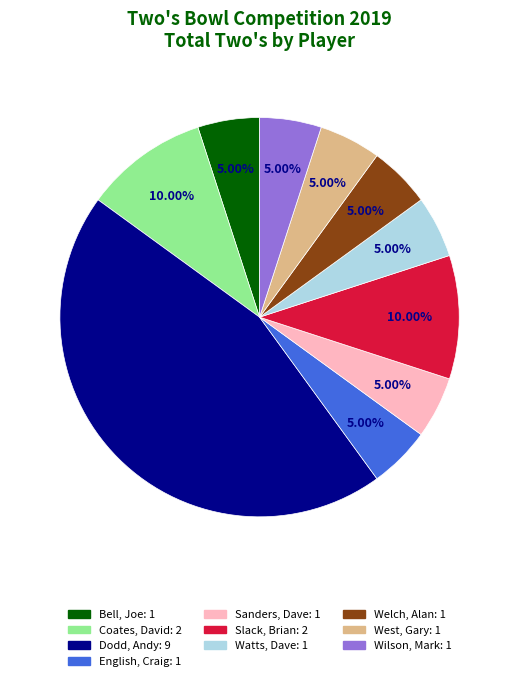

How many segments does this pie chart have?

10